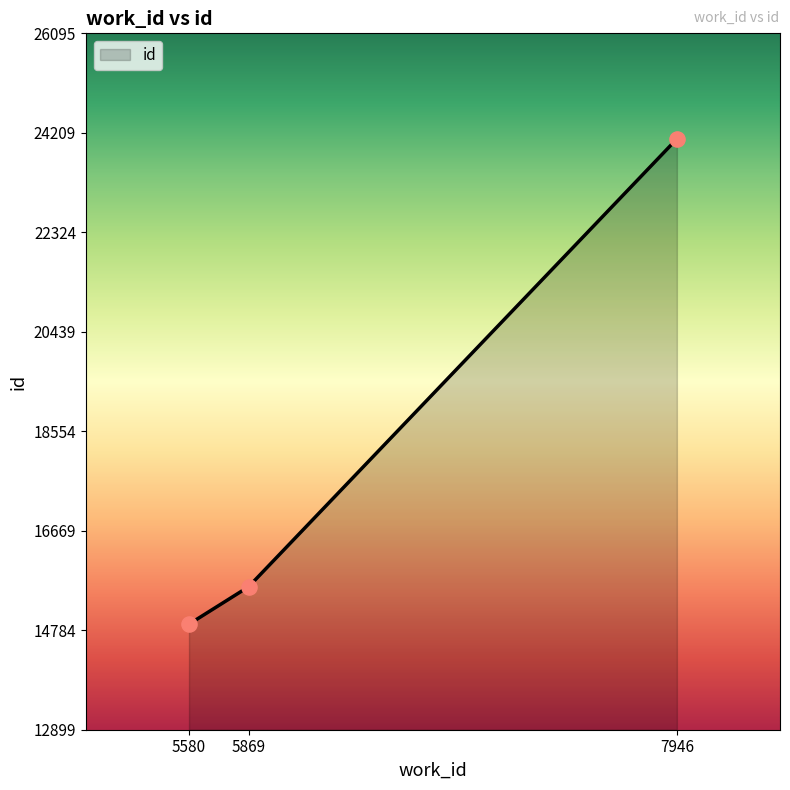

What is the ratio of the value at 5869 to the value at 5580?

1.0